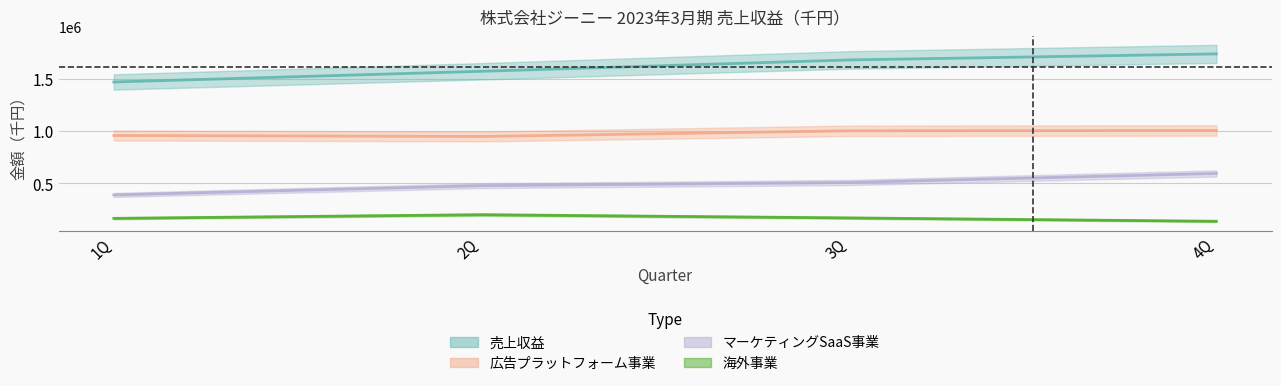

Rank the categories by 海外事業 value from highest to lowest.

2Q, 3Q, 1Q, 4Q